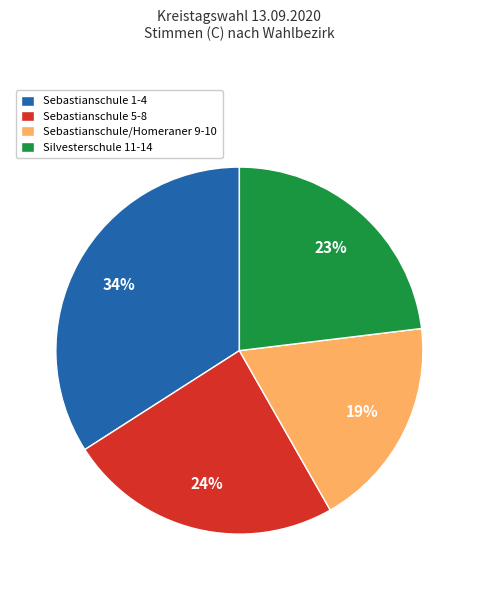

To the nearest percent, what percentage of the pie is Sebastianschule 1-4?

34%